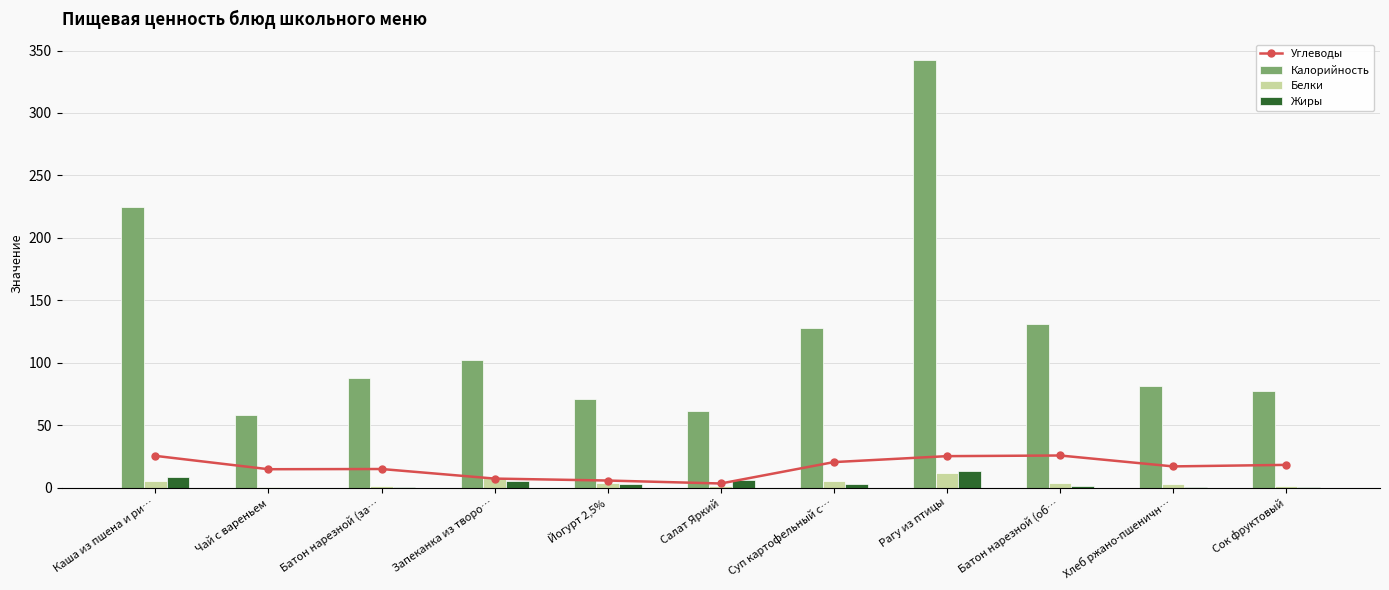

What is the value of the Углеводы bar at the 3rd from the left?

14.9